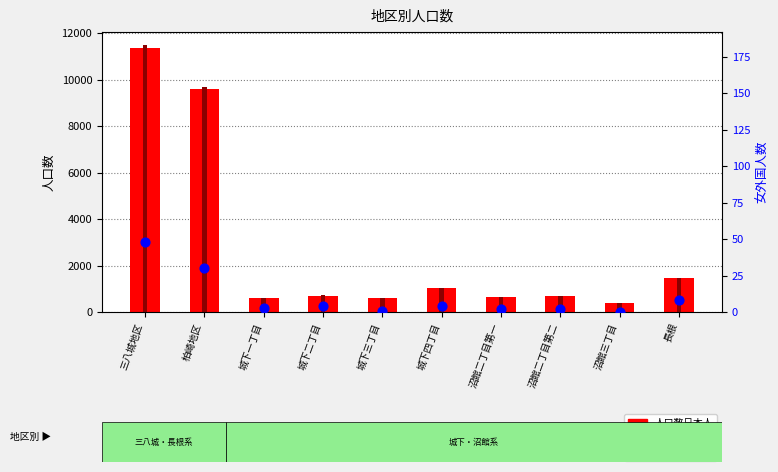

At which category is the sum across all series the highest?

三八城地区